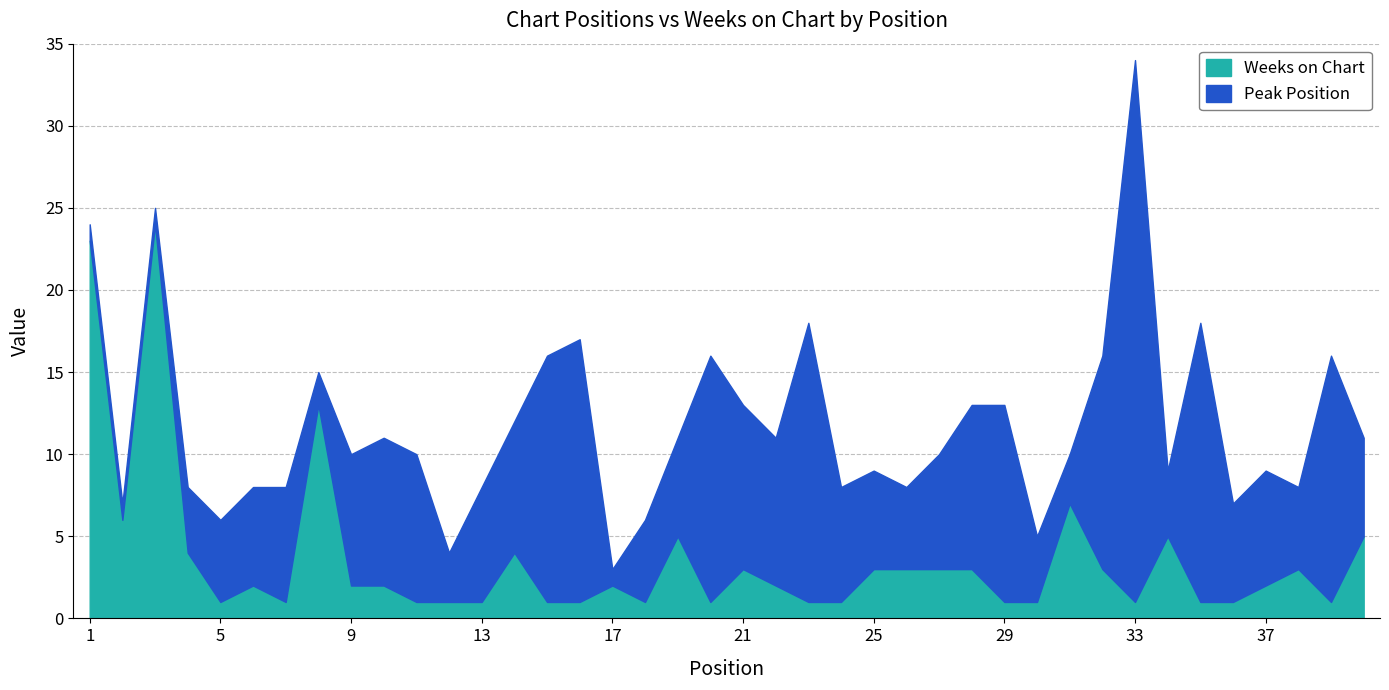

What is the approximate value of Weeks on Chart at 2?

6